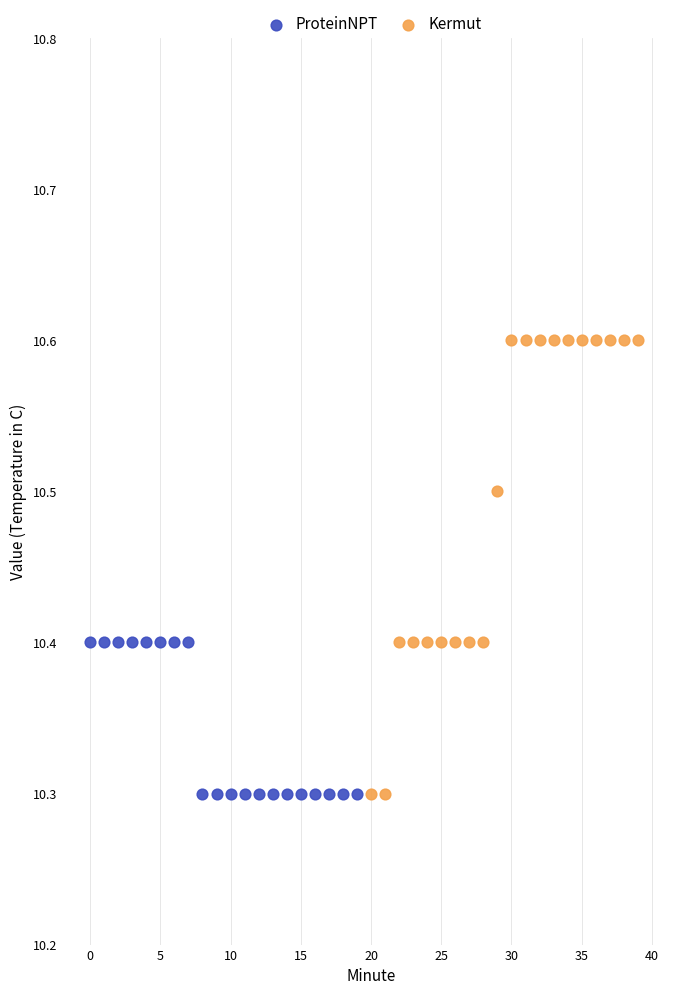

Which series reaches the maximum Y coordinate?

Kermut